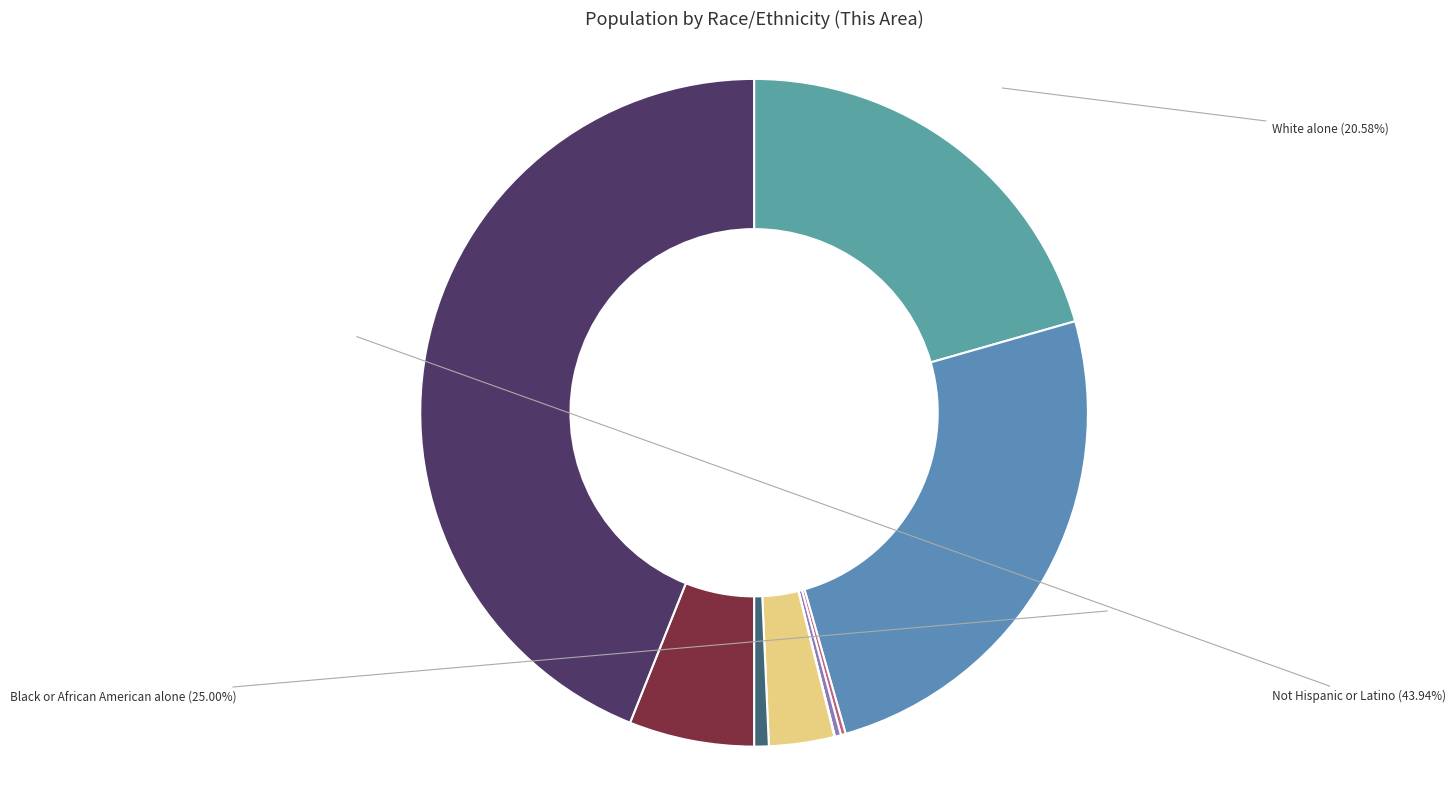

To the nearest percent, what is the average slice percentage?

11%